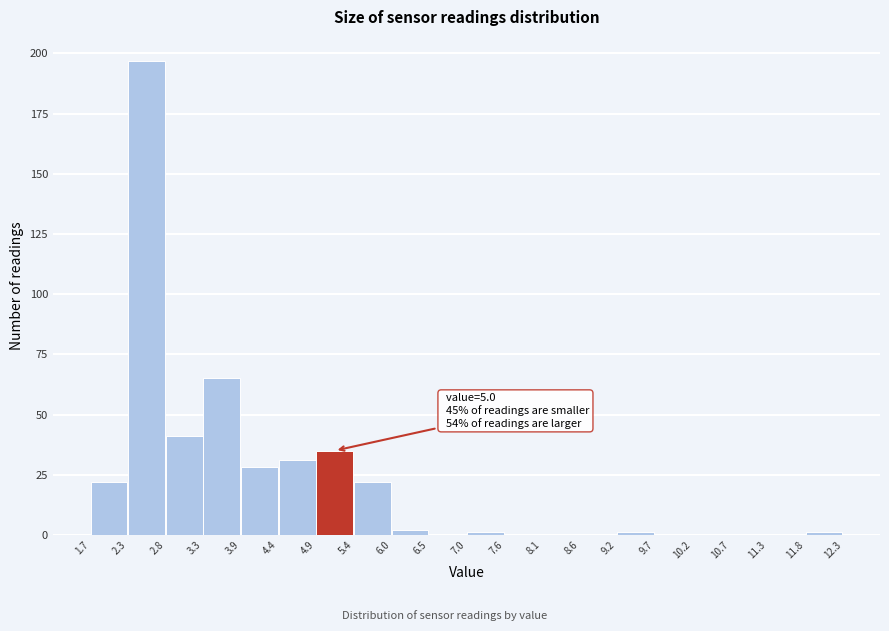

Which range on the x-axis has the tallest bar?

2.3 to 2.8